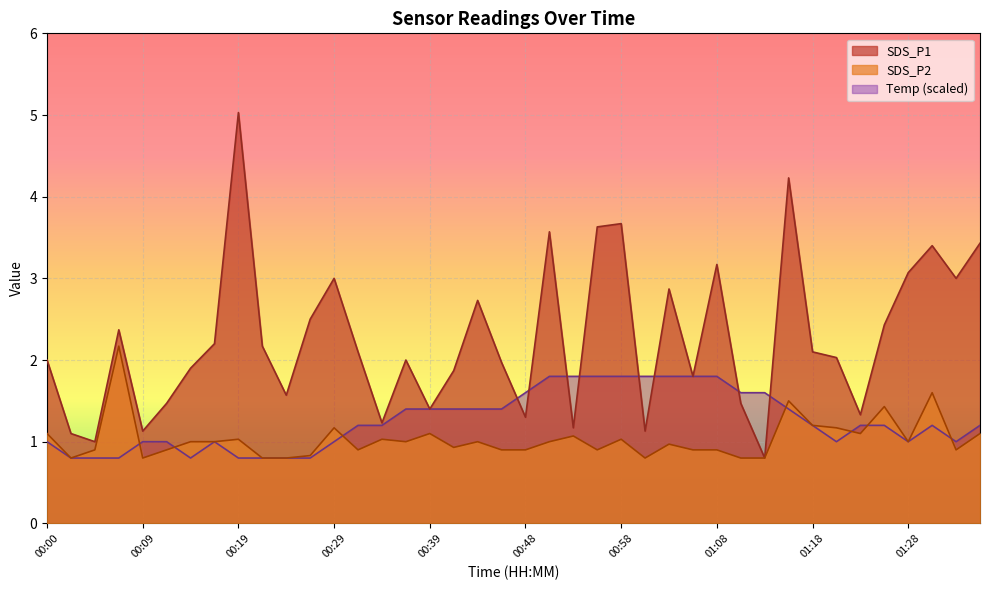

True or false: Temp has a value of 1.8 at 00:12.

False